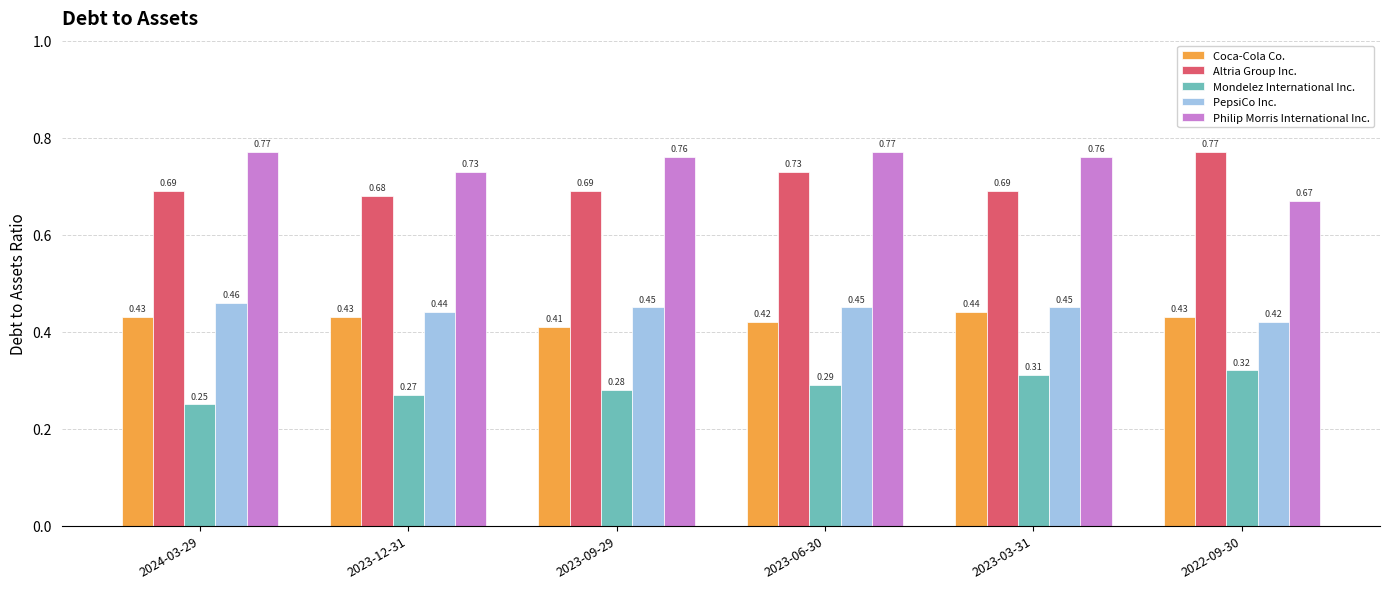

Between 2023-09-29 and 2023-06-30, which series saw the biggest shift?

Altria Group Inc.